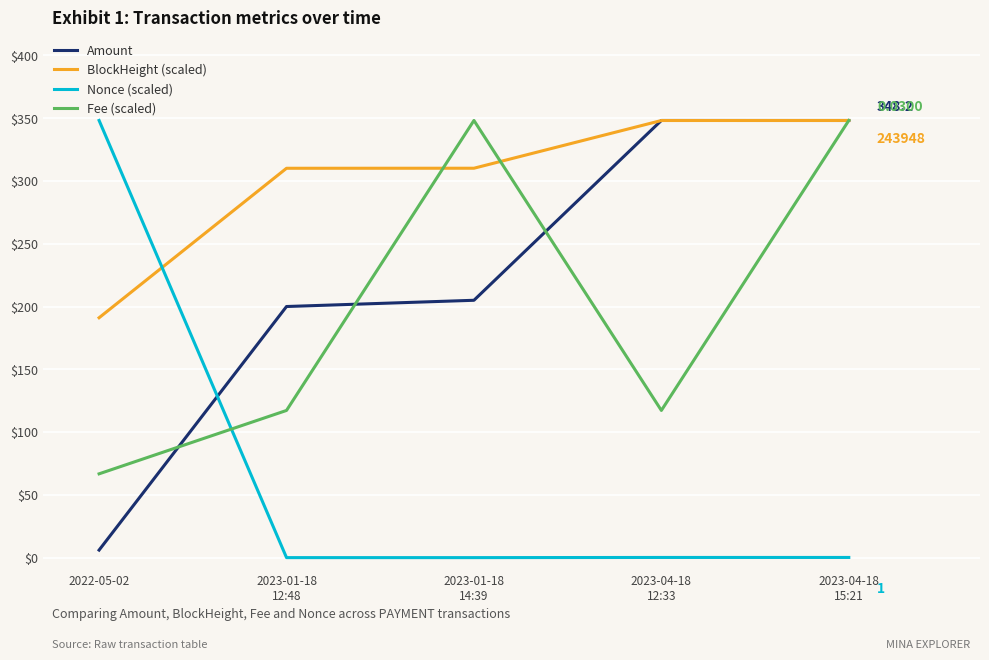

Which series has the largest total across all categories?

BlockHeight (scaled)